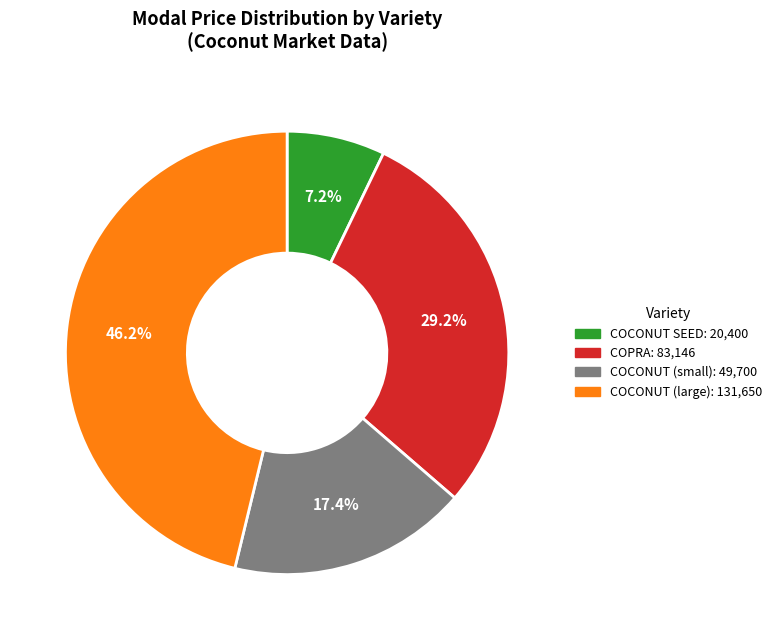

Is there any slice that represents more than half of the pie?

No